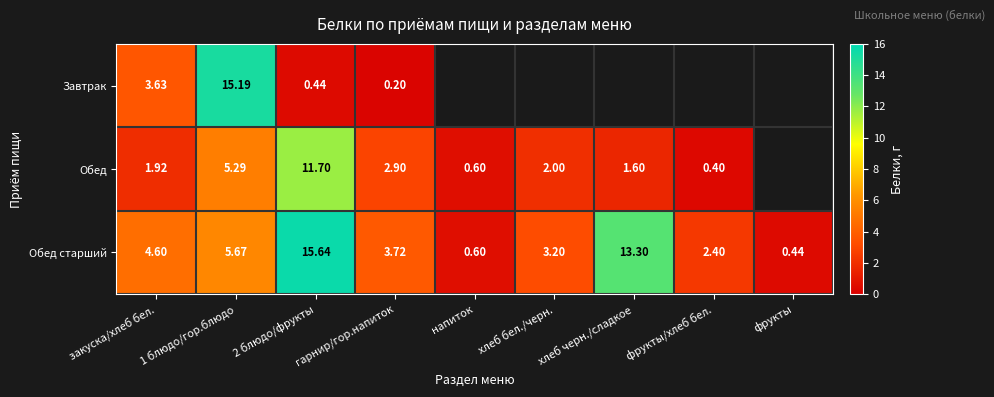

What is the difference between the maximum and minimum values in the Обед старший series?

15.2